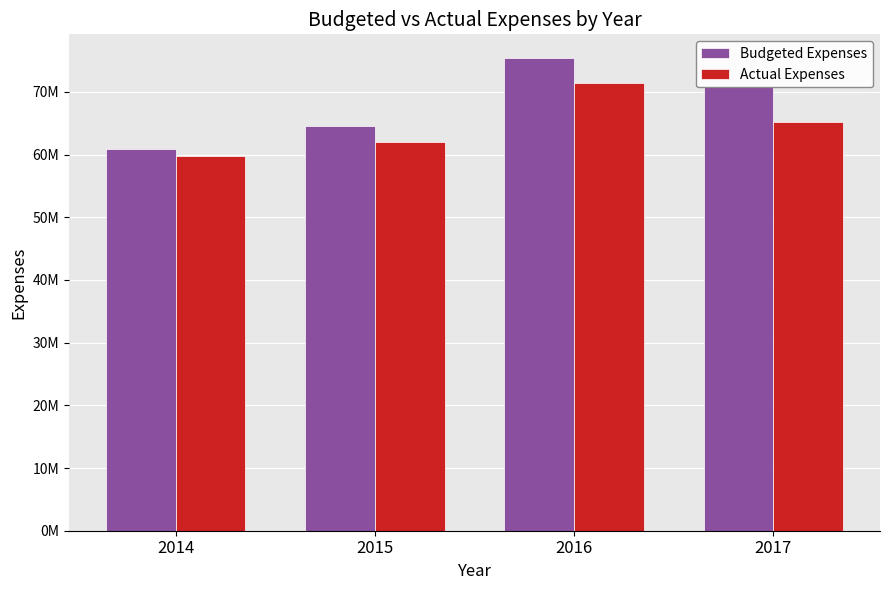

At which category is the sum across all series the highest?

2016